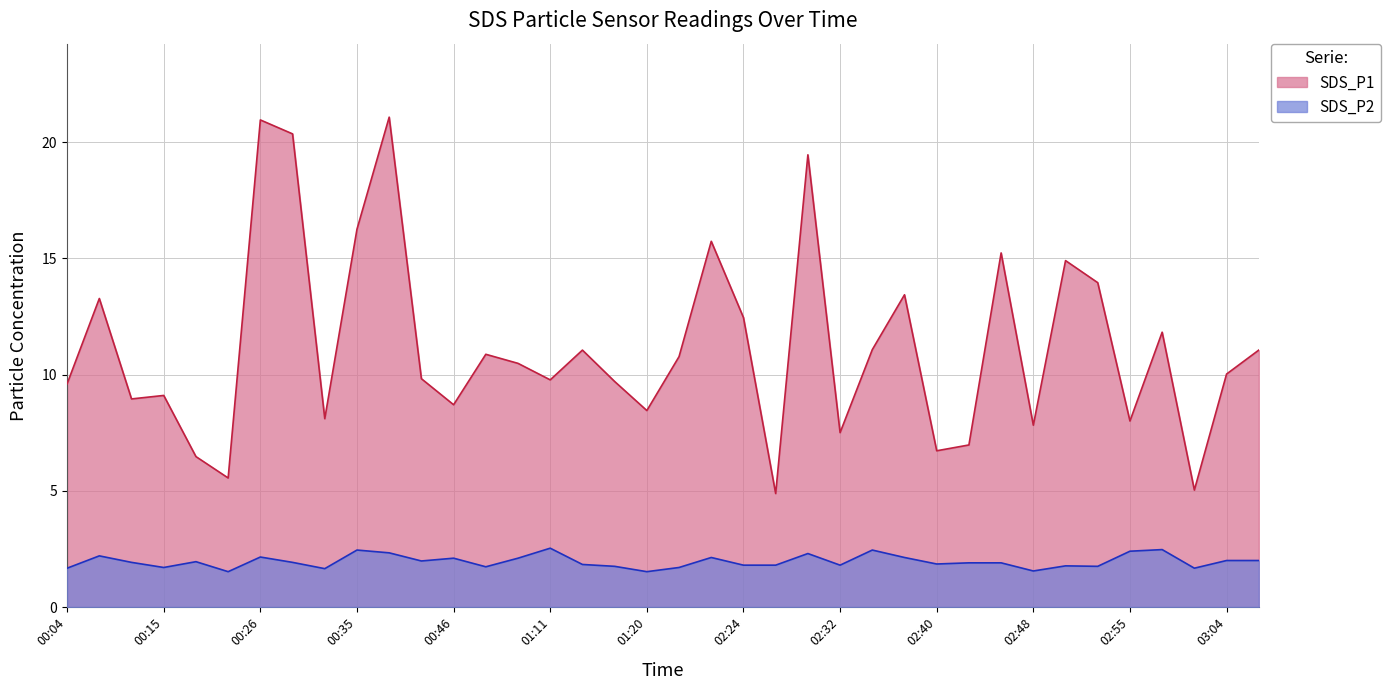

True or false: SDS_P1 and SDS_P2 intersect in this chart.

False